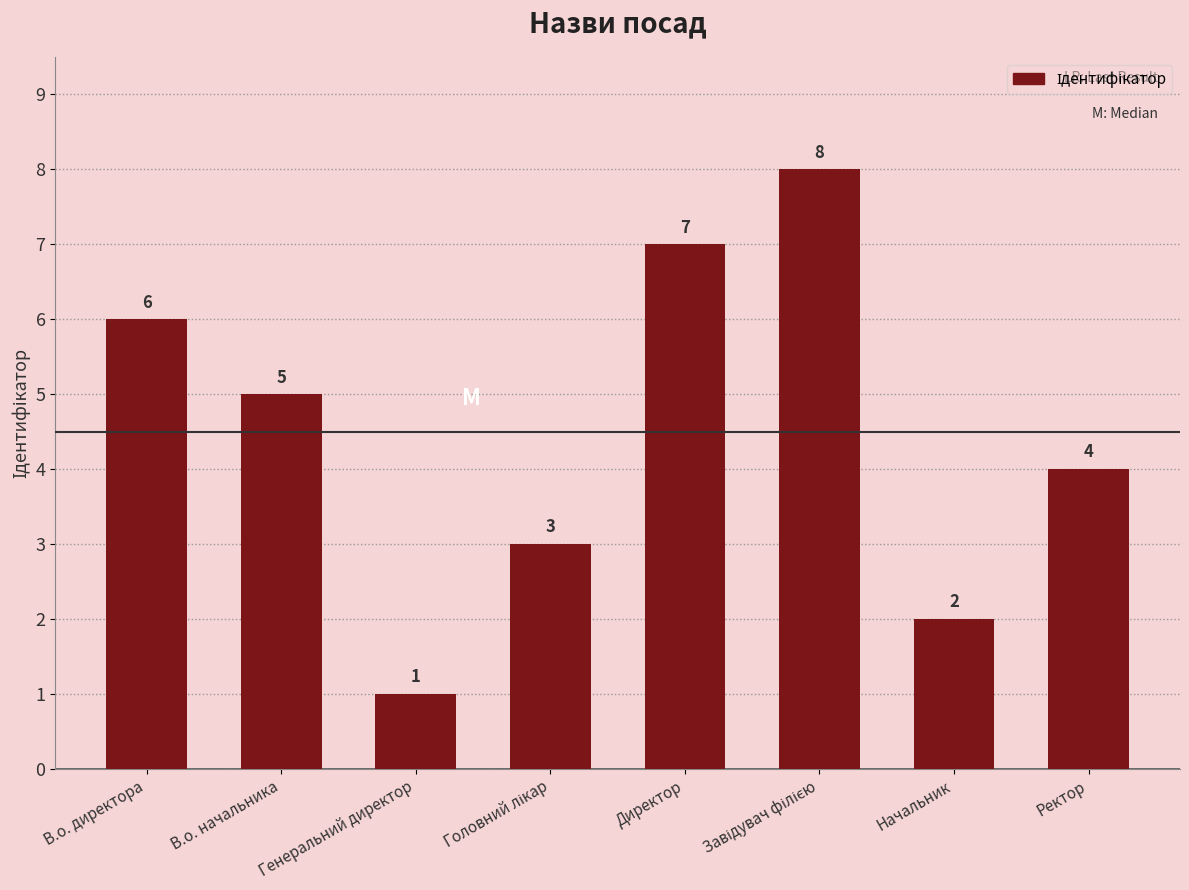

What is the difference between the maximum and second lowest values?

6